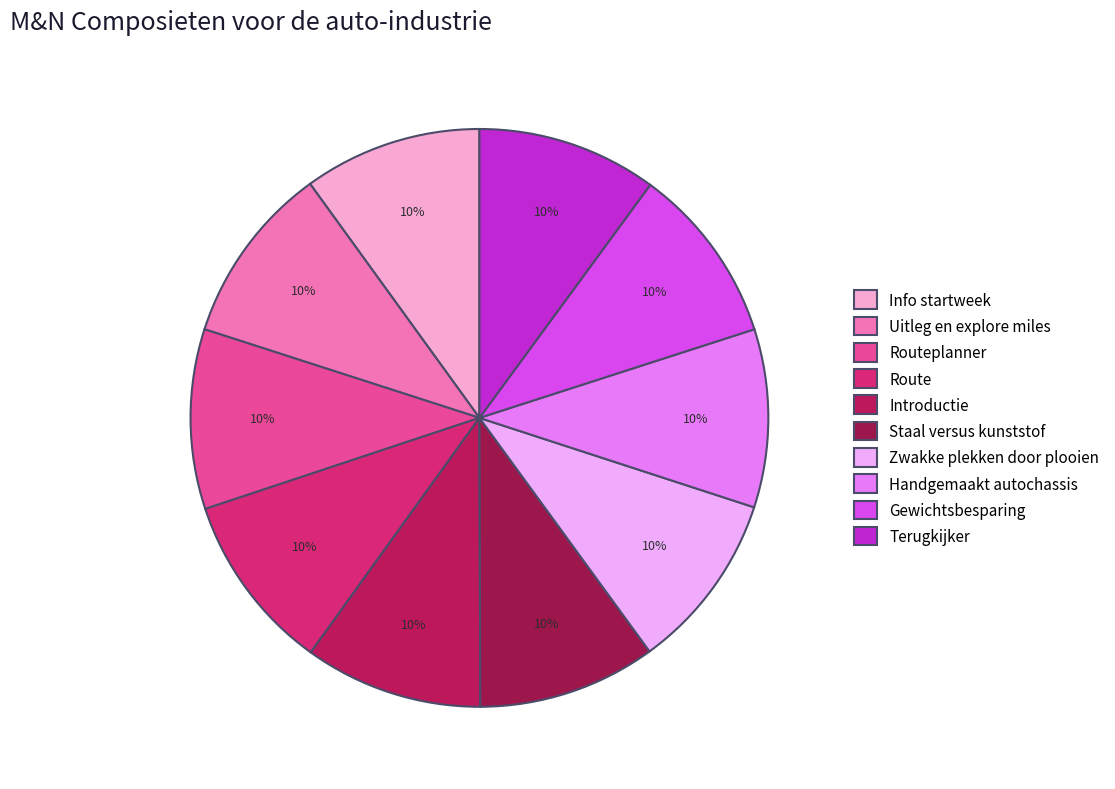

To the nearest percent, what is the average slice percentage?

10%